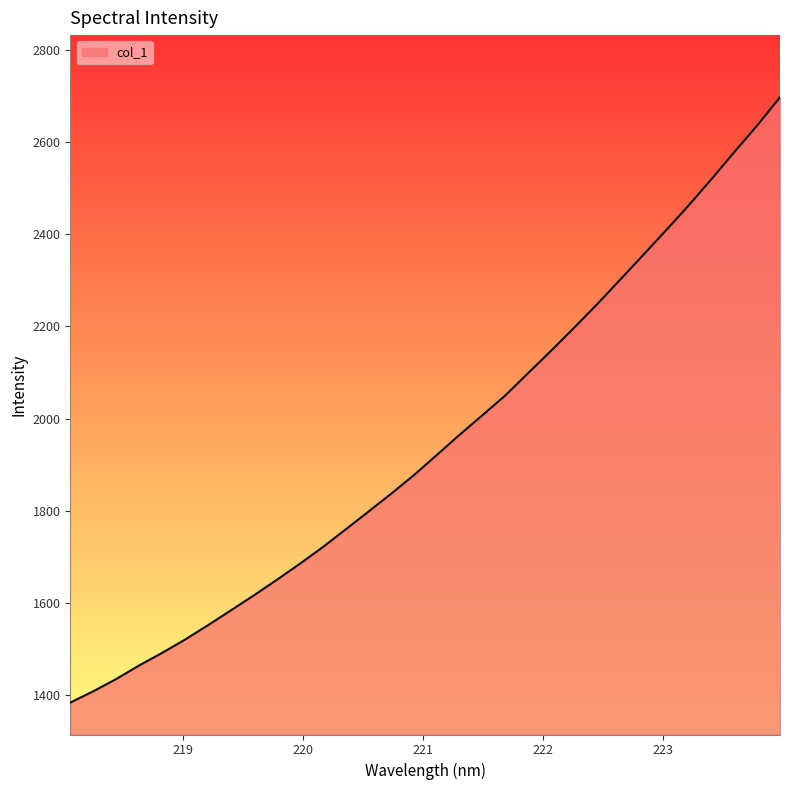

Does the chart display data point markers on the line(s)?

No